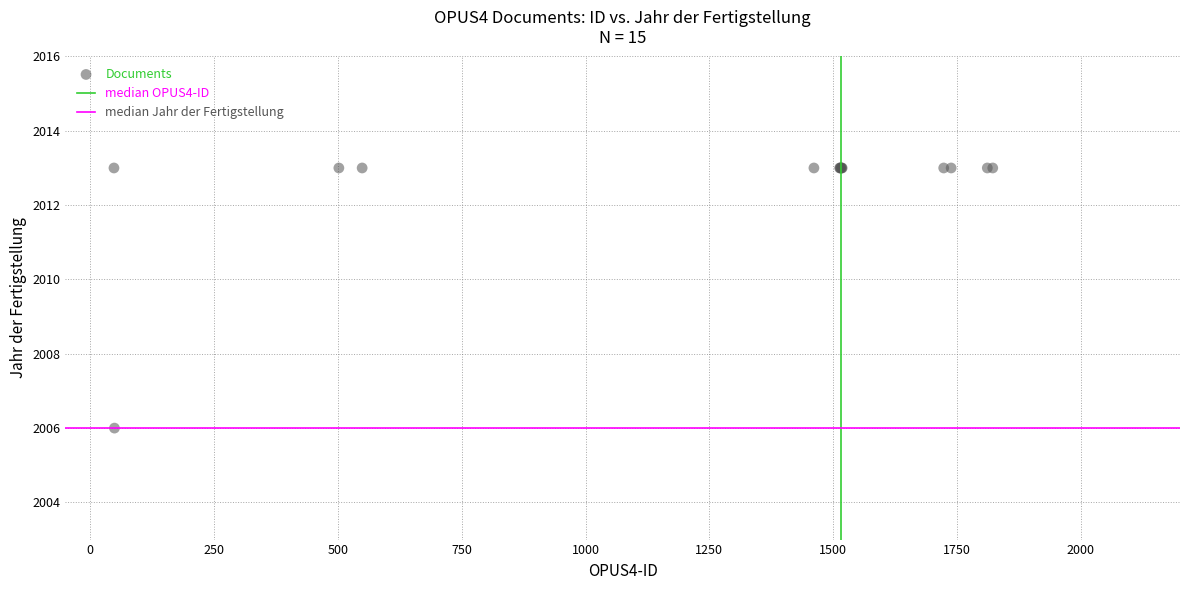

What Y value in the scatter plot is closest to 2009?

2006